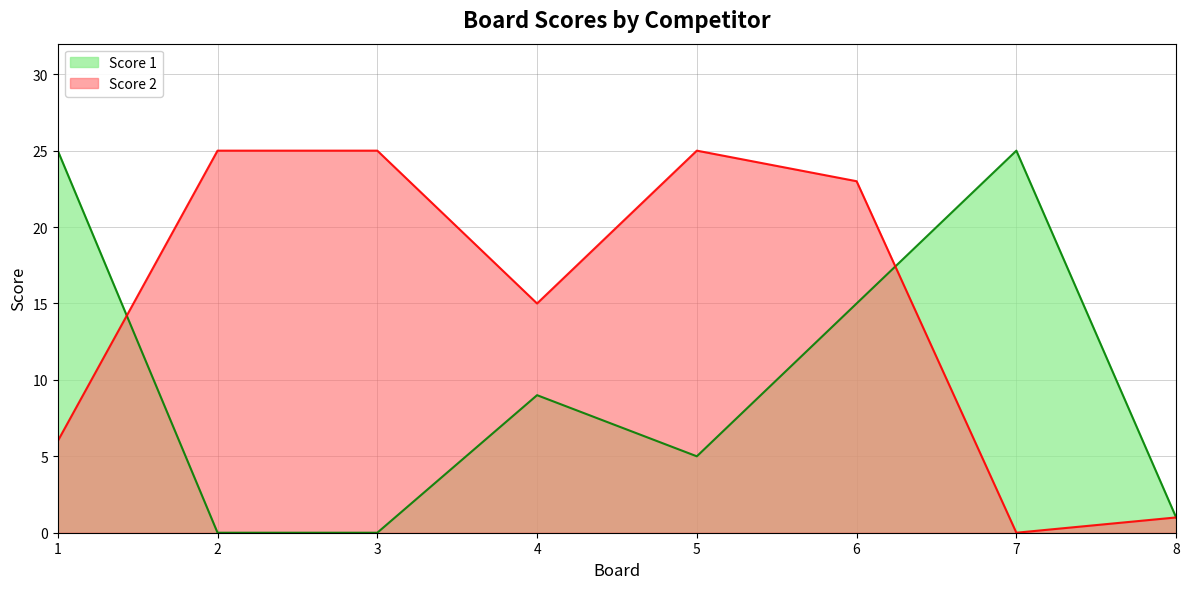

Reading left to right, transcribe all the data shown in this chart.

Score 1: 1=25	2=0	3=0	4=9	5=5	6=15	7=25	8=1
Score 2: 1=6	2=25	3=25	4=15	5=25	6=23	7=0	8=1